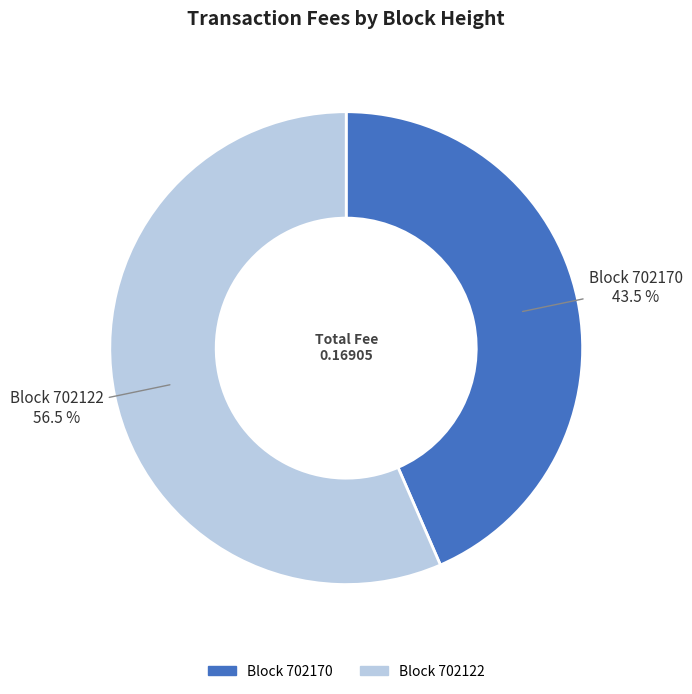

Which category has the smallest portion of the pie?

Block 702170